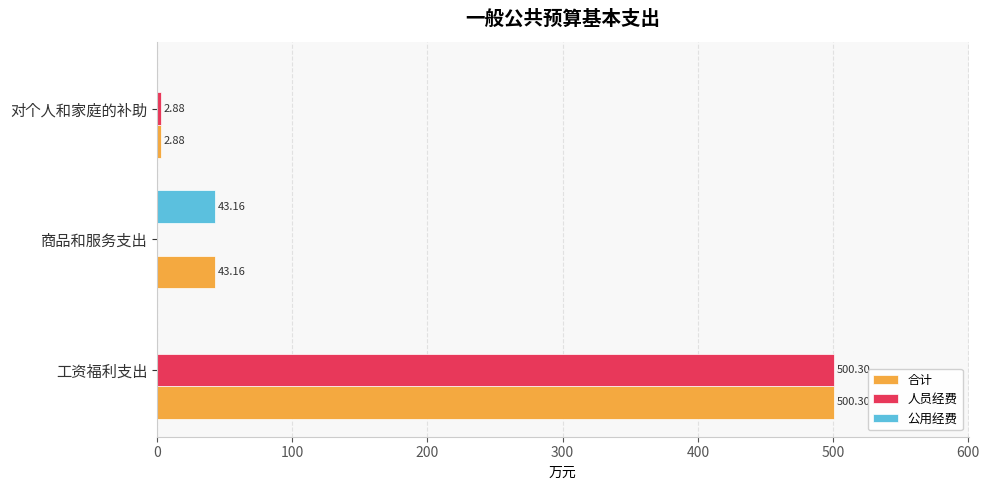

Which label corresponds to the largest value in the chart?

工资福利支出